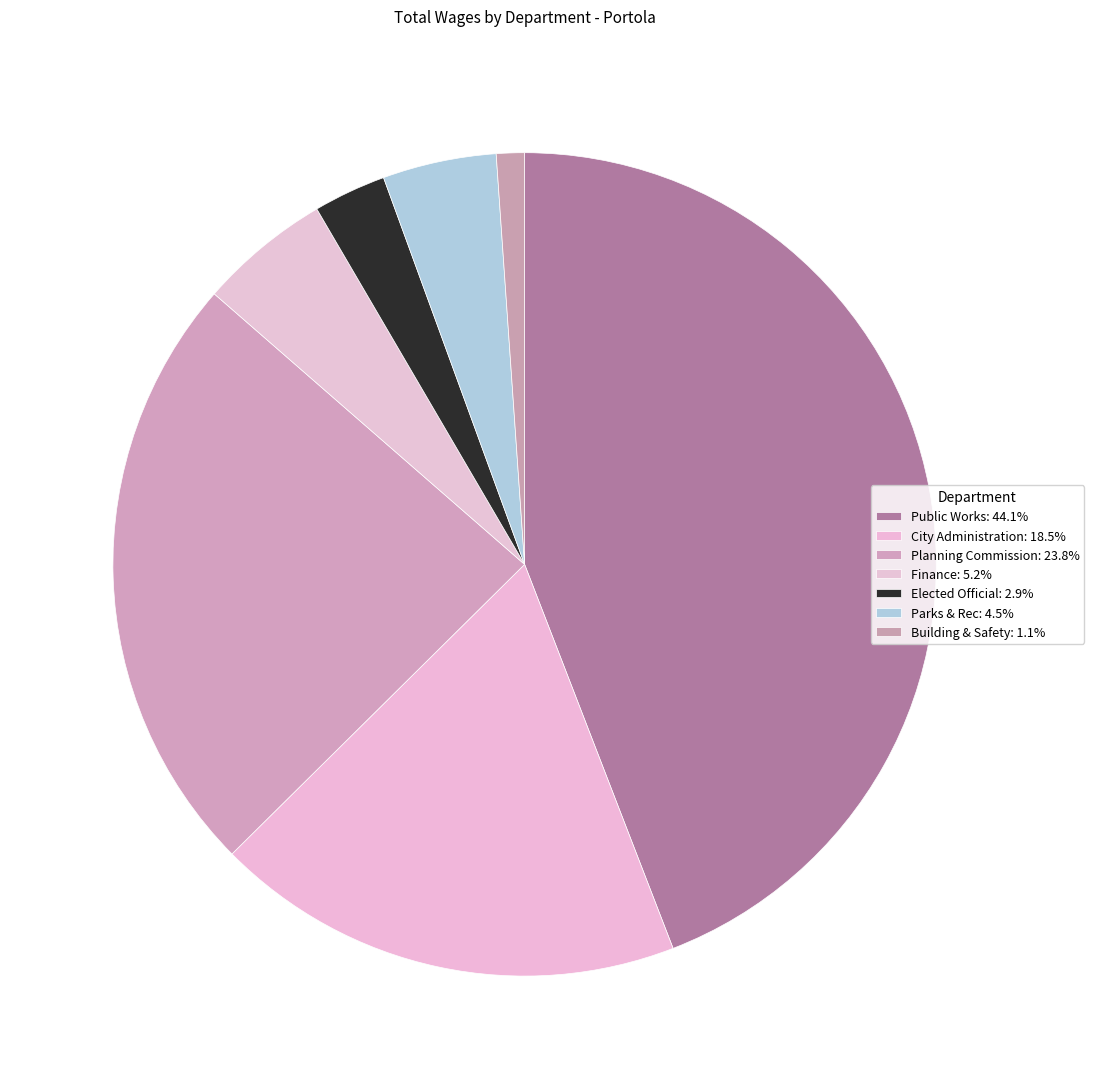

Which category has the smallest portion of the pie?

Building & Safety